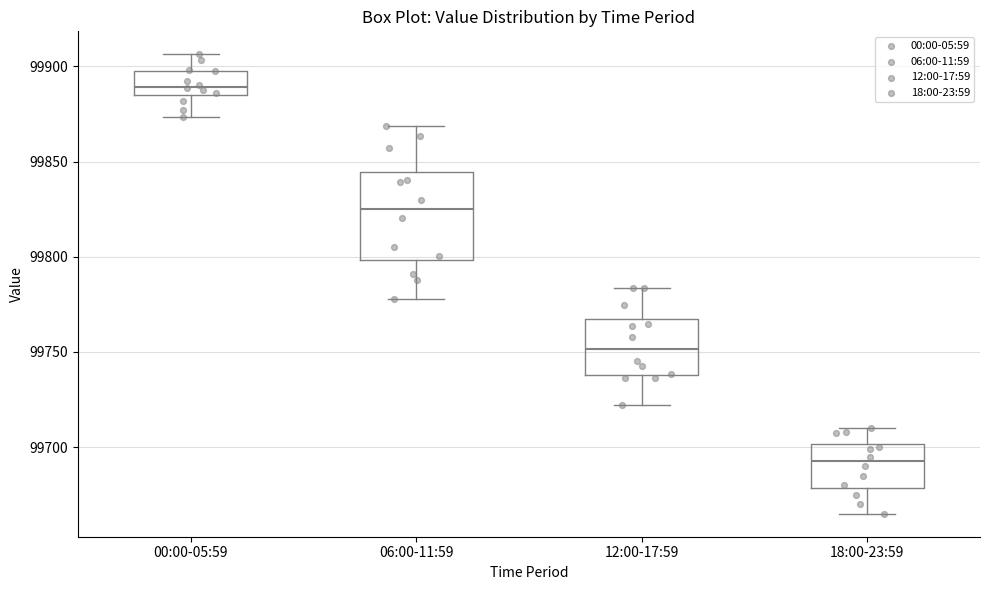

Comparing the boxes themselves (not the whiskers), which one is the tallest?

06:00-11:59